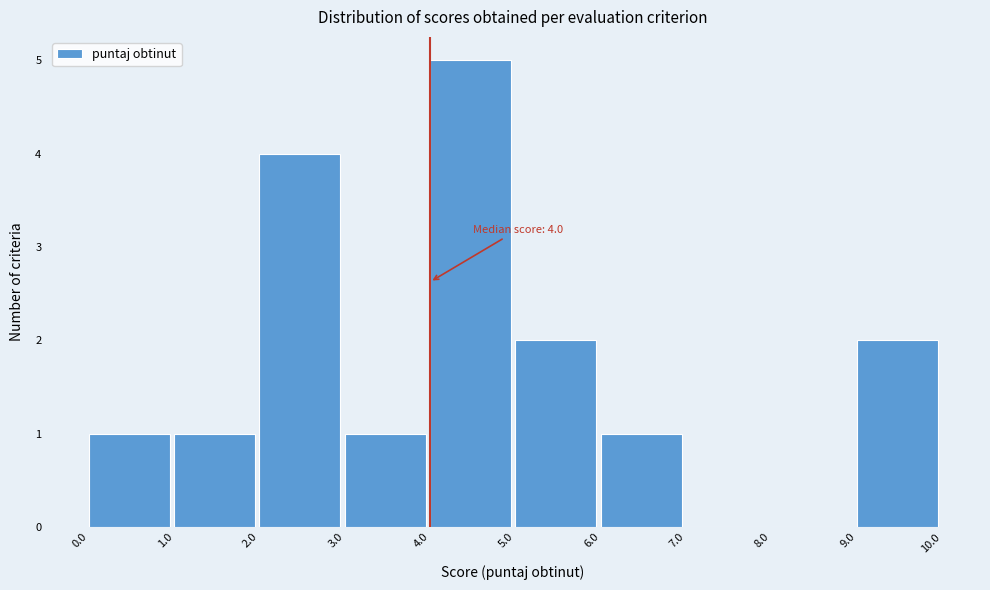

Over which range of the x-axis is the bar tallest?

4.0 to 5.0